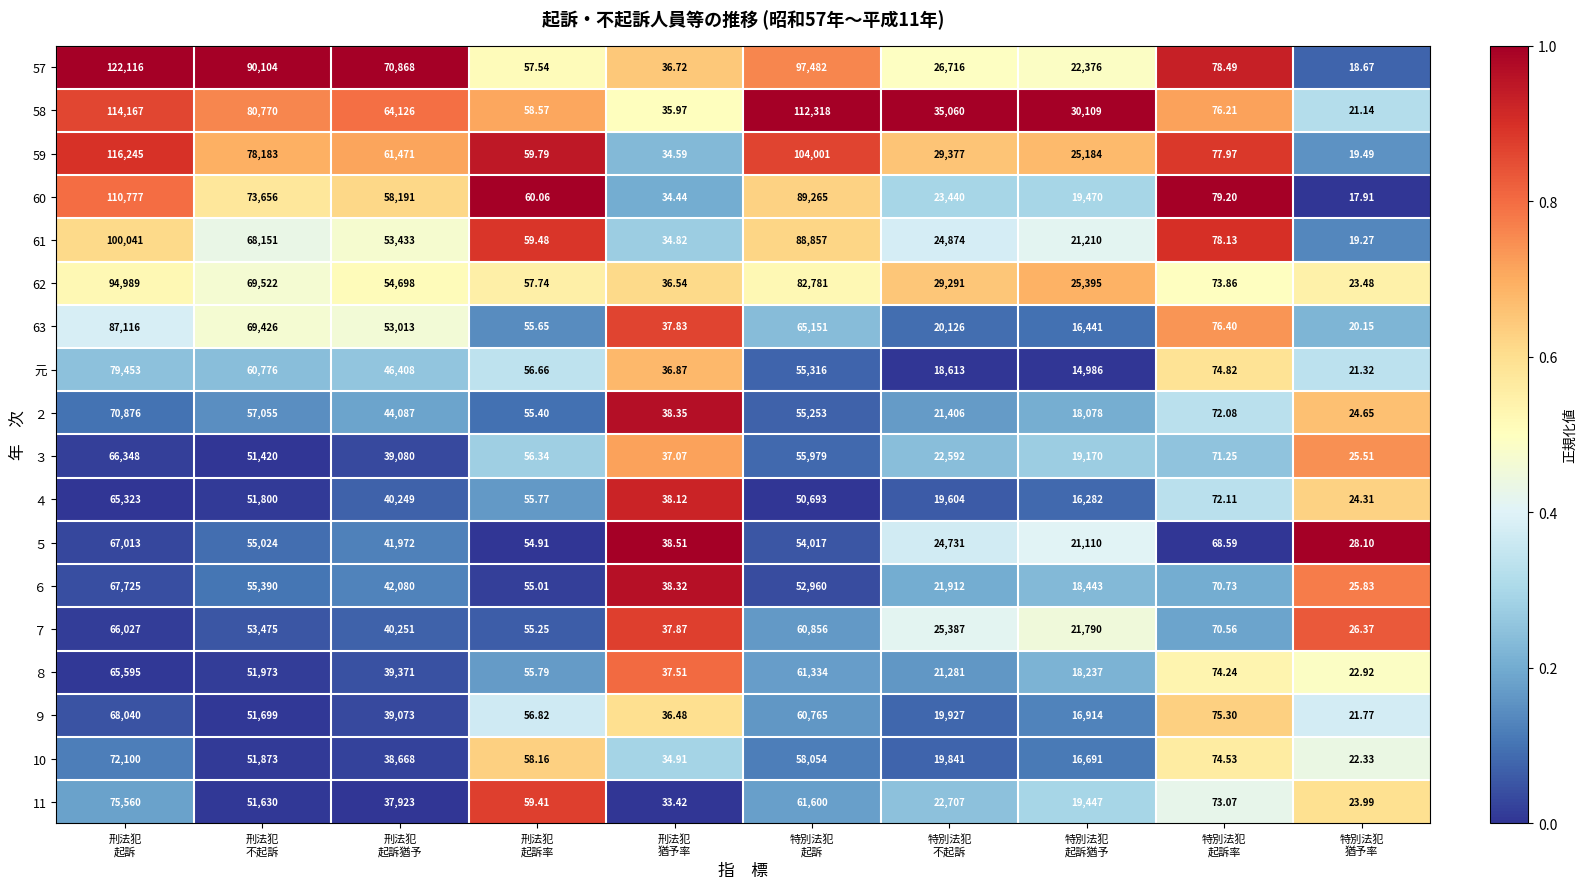

Which series has the largest total across all categories?

58